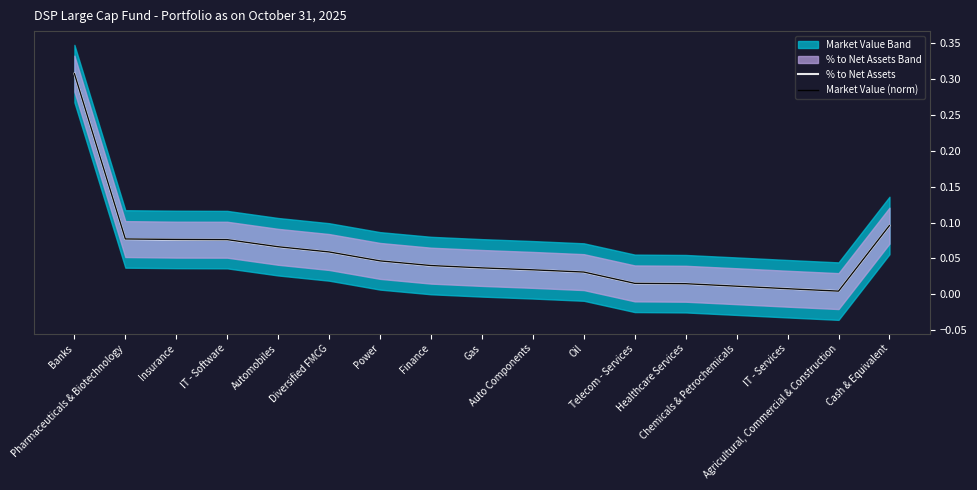

What value does the % to Net Assets series have at Cash & Equivalent?

0.1